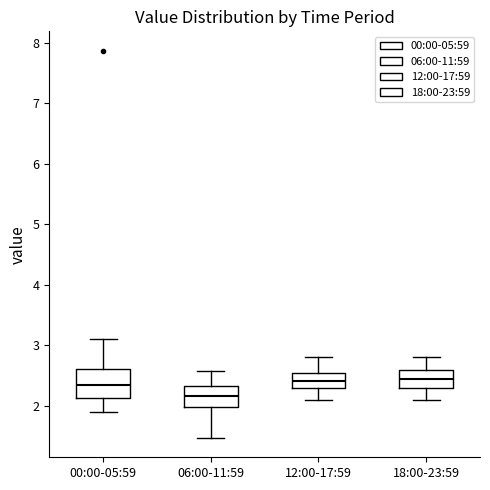

Reading left to right, transcribe this box plot: for each box, give where its median line is, the range the box spans, and where its two whiskers end, as read against the y-axis. The values are not printed on the chart, so give them approximately, as read against the axis.

00:00-05:59: median 2.4, box 2.1 to 2.6, whiskers 1.9 to 3.1
06:00-11:59: median 2.2, box 2.0 to 2.3, whiskers 1.5 to 2.6
12:00-17:59: median 2.4, box 2.3 to 2.5, whiskers 2.1 to 2.8
18:00-23:59: median 2.5, box 2.3 to 2.6, whiskers 2.1 to 2.8